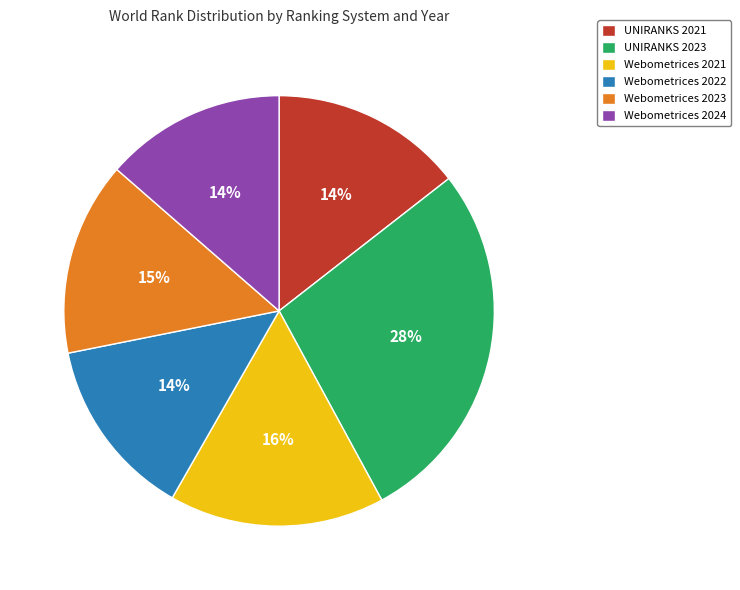

To the nearest percent, what percentage of the pie is Webometrices 2021?

16%